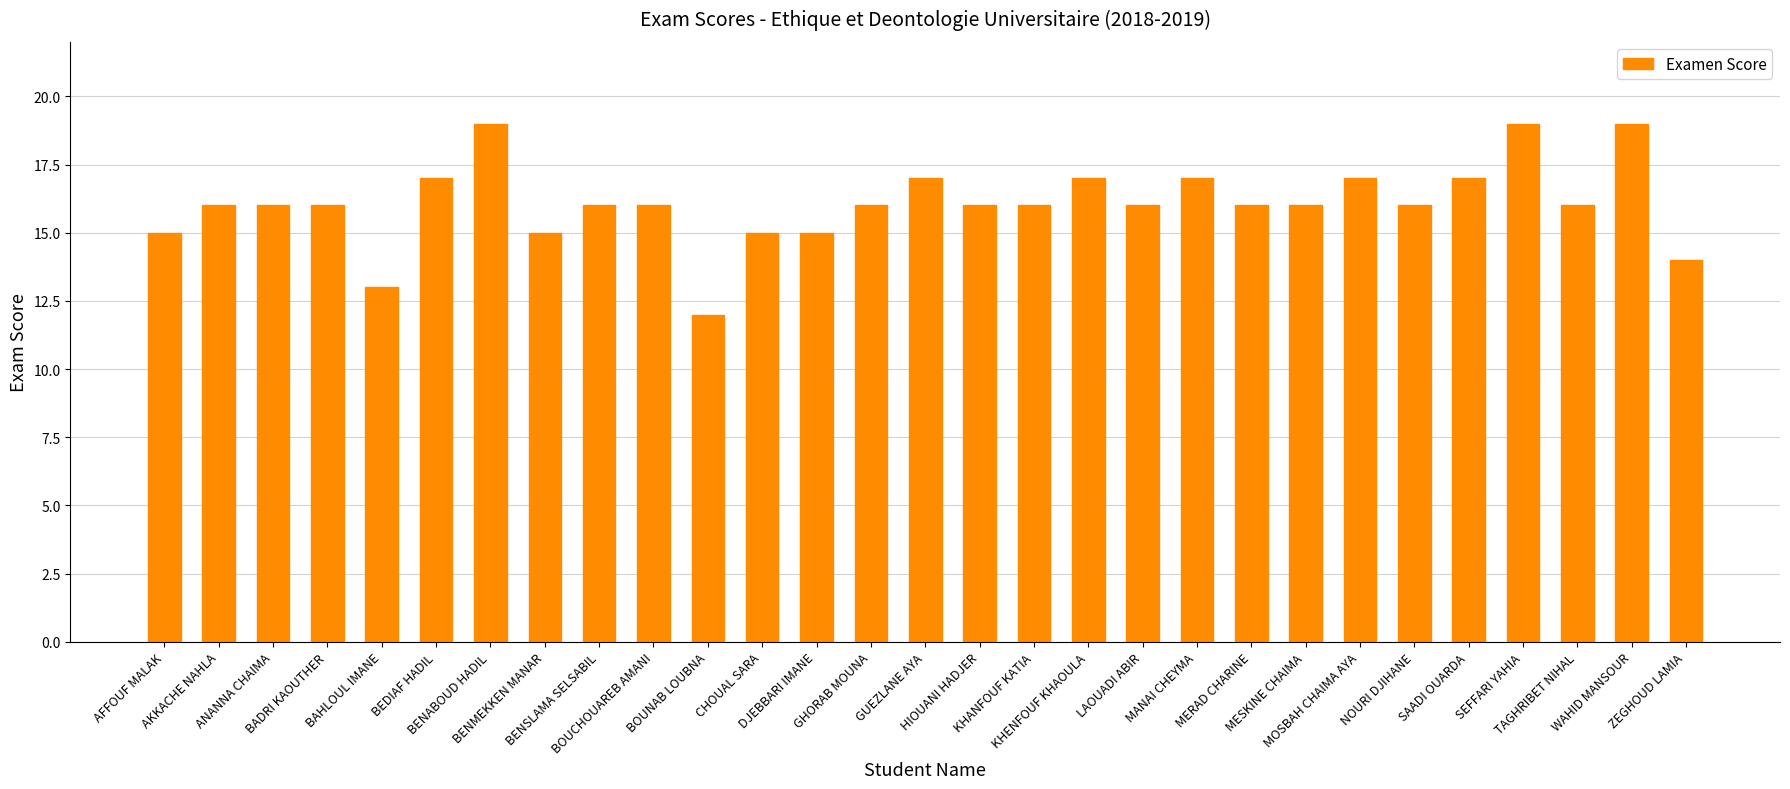

Reading left to right, list all the values displayed in this chart.

AFFOUF MALAK=15	AKKACHE NAHLA=16	ANANNA CHAIMA=16	BADRI KAOUTHER=16	BAHLOUL IMANE=13	BEDIAF HADIL=17	BENABOUD HADIL=19	BENMEKKEN MANAR=15	BENSLAMA SELSABIL=16	BOUCHOUAREB AMANI=16	BOUNAB LOUBNA=12	CHOUAL SARA=15	DJEBBARI IMANE=15	GHORAB MOUNA=16	GUEZLANE AYA=17	HIOUANI HADJER=16	KHANFOUF KATIA=16	KHENFOUF KHAOULA=17	LAOUADI ABIR=16	MANAI CHEYMA=17	MERAD CHARINE=16	MESKINE CHAIMA=16	MOSBAH CHAIMA AYA=17	NOURI DJIHANE=16	SAADI OUARDA=17	SEFFARI YAHIA=19	TAGHRIBET NIHAL=16	WAHID MANSOUR=19	ZEGHOUD LAMIA=14